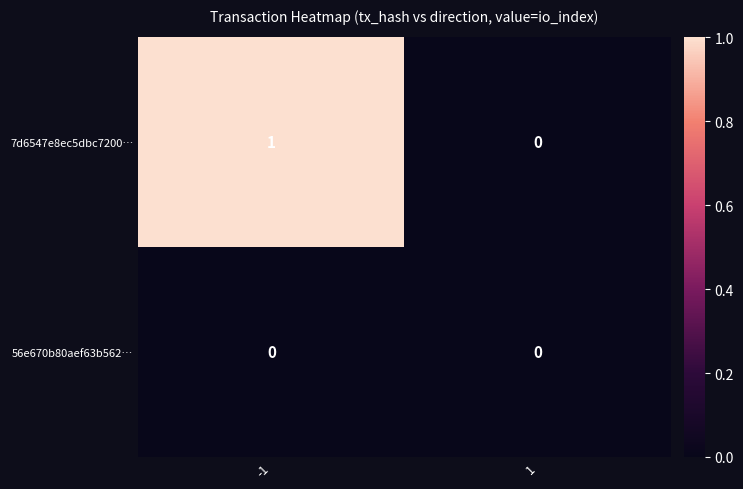

At which category does the chart reach its peak across all series?

-1